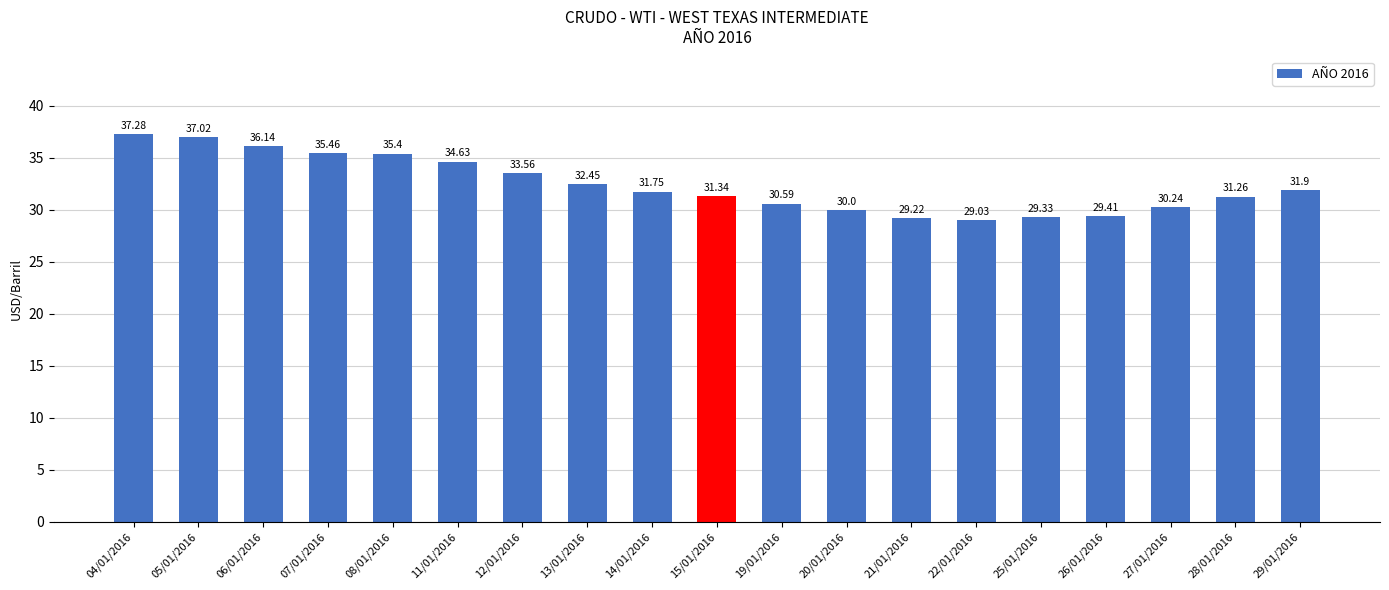

Rank the categories by value from highest to lowest.

04/01/2016, 05/01/2016, 06/01/2016, 07/01/2016, 08/01/2016, 11/01/2016, 12/01/2016, 13/01/2016, 29/01/2016, 14/01/2016, 15/01/2016, 28/01/2016, 19/01/2016, 27/01/2016, 20/01/2016, 26/01/2016, 25/01/2016, 21/01/2016, 22/01/2016